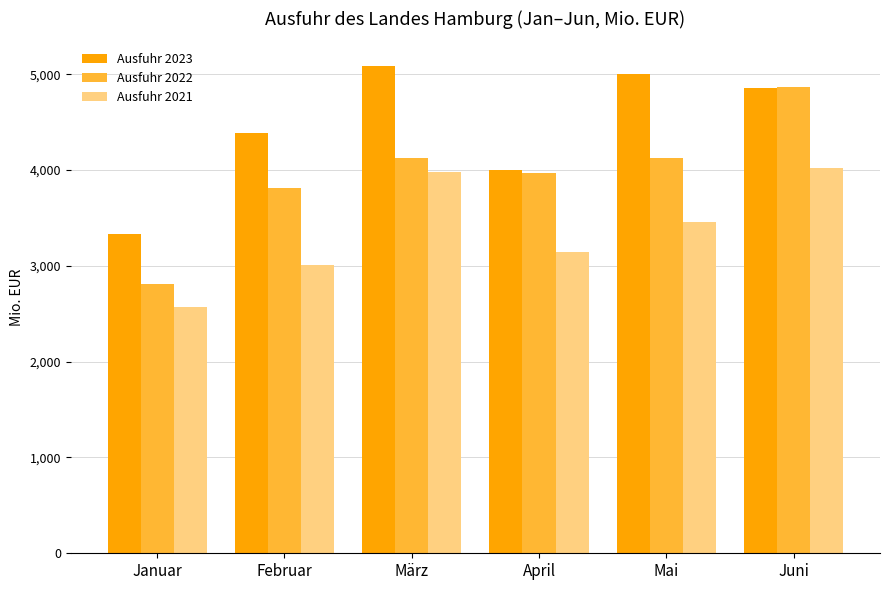

What is the difference between the Ausfuhr 2023 values at Juni and März?

233.4